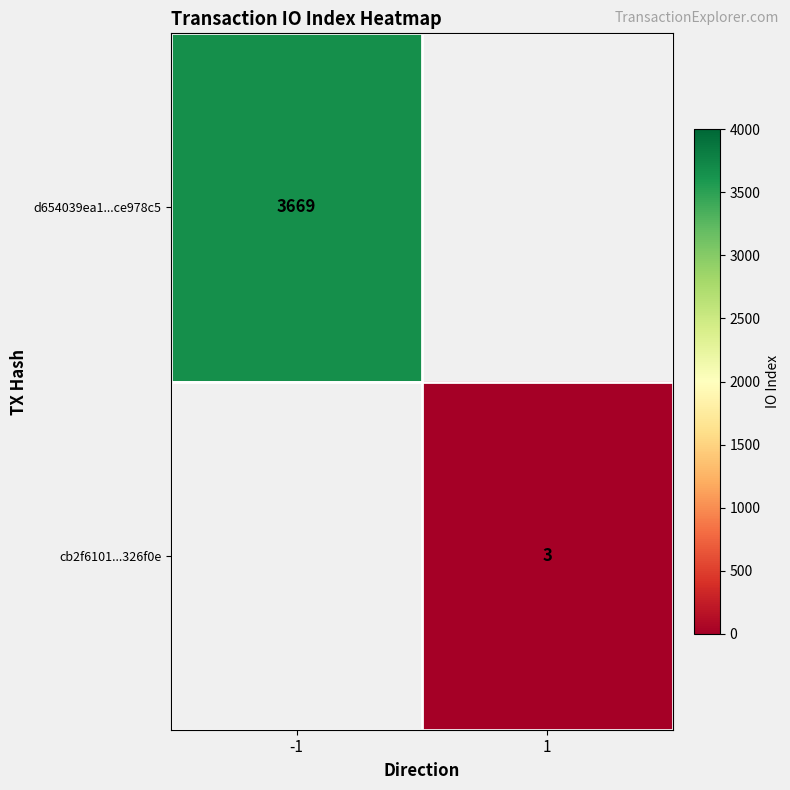

The value of d654039ea1...ce978c5 at -1 is 870. True or false?

False